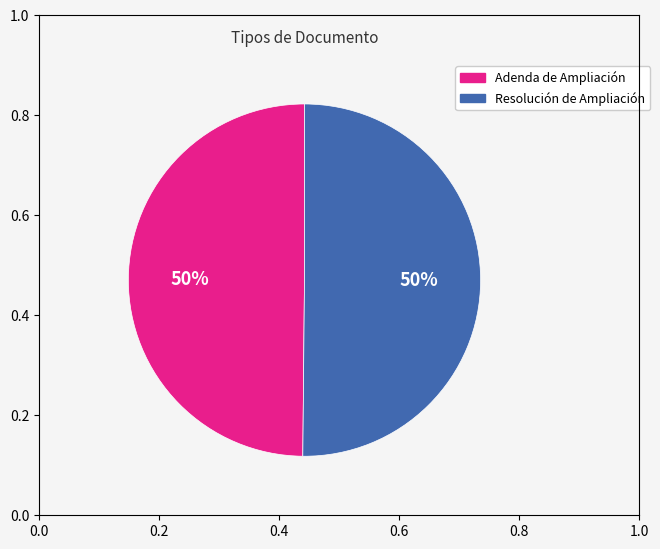

What is the ratio of the value at Adenda de Ampliación to the value at Resolución de Ampliación?

1.0